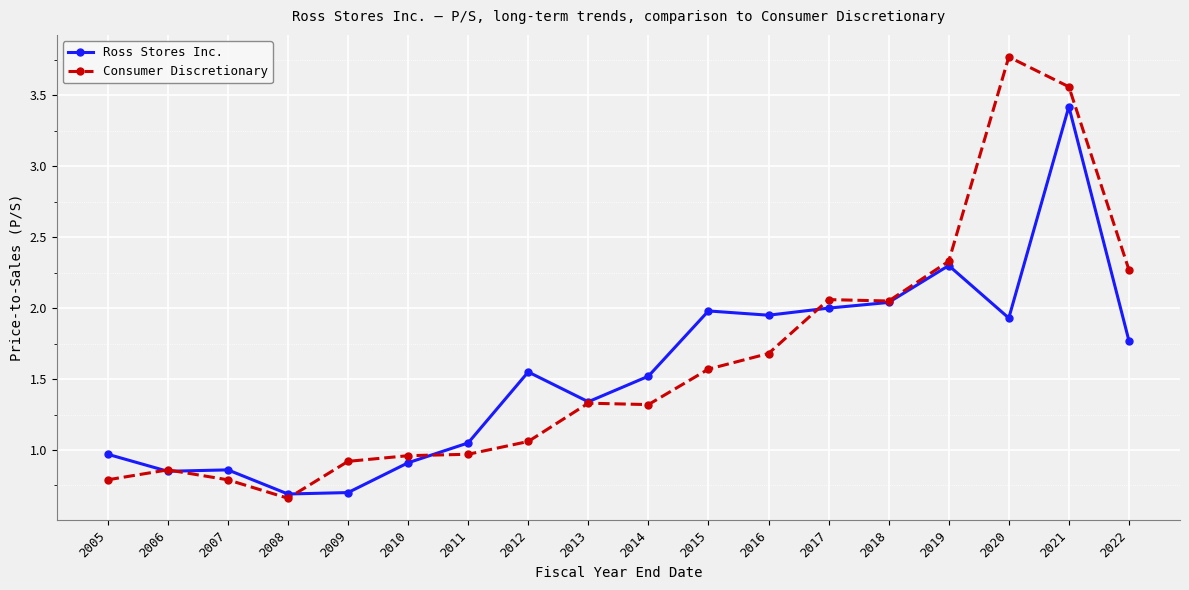

How many values in the Ross Stores Inc. series exceed 1?

12